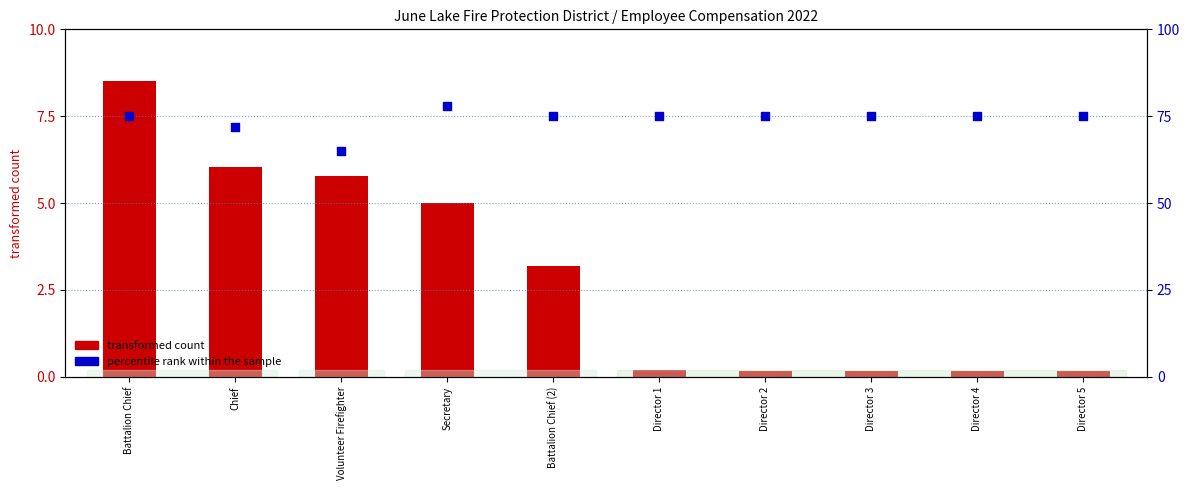

Which series contains the lowest Y value?

transformed count